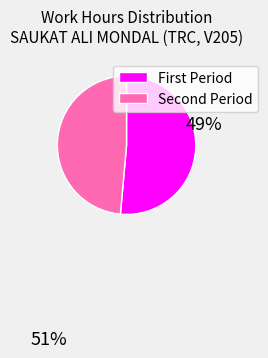

Does any single category account for the majority?

Yes